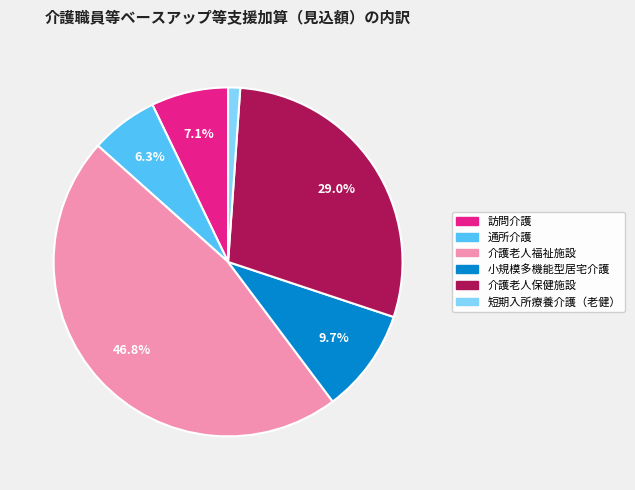

The 短期入所療養介護（老健） slice represents 1% of the pie. True or false?

True